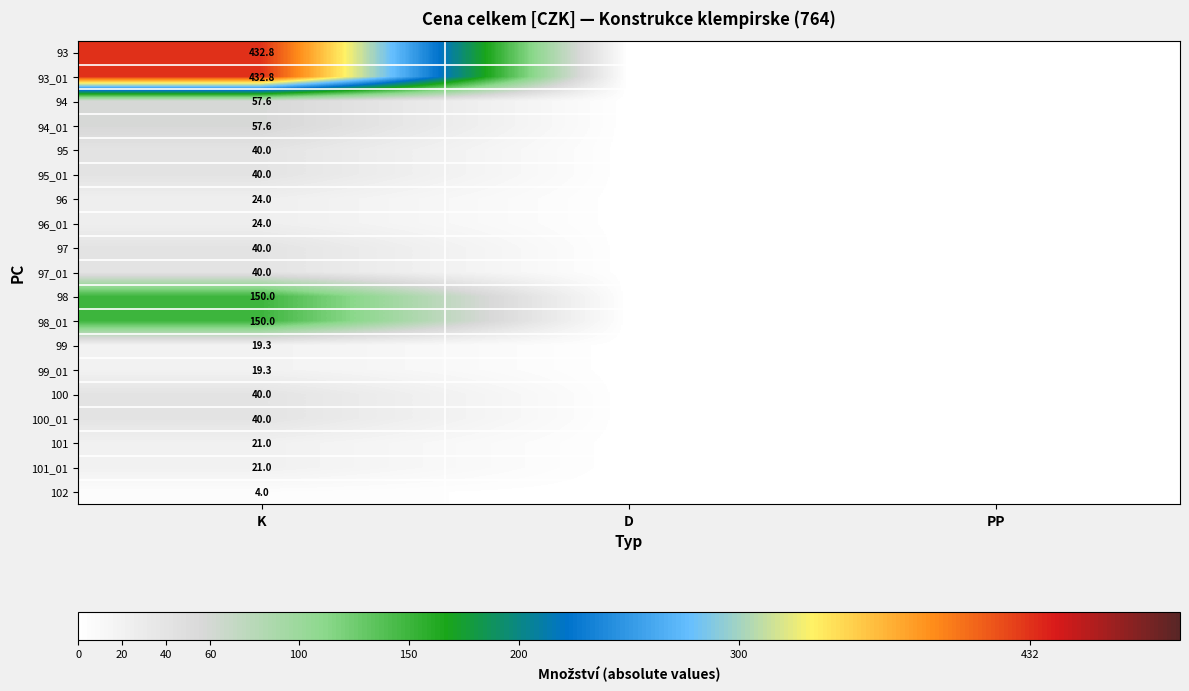

What is the difference between the highest and lowest values at K?

428.8